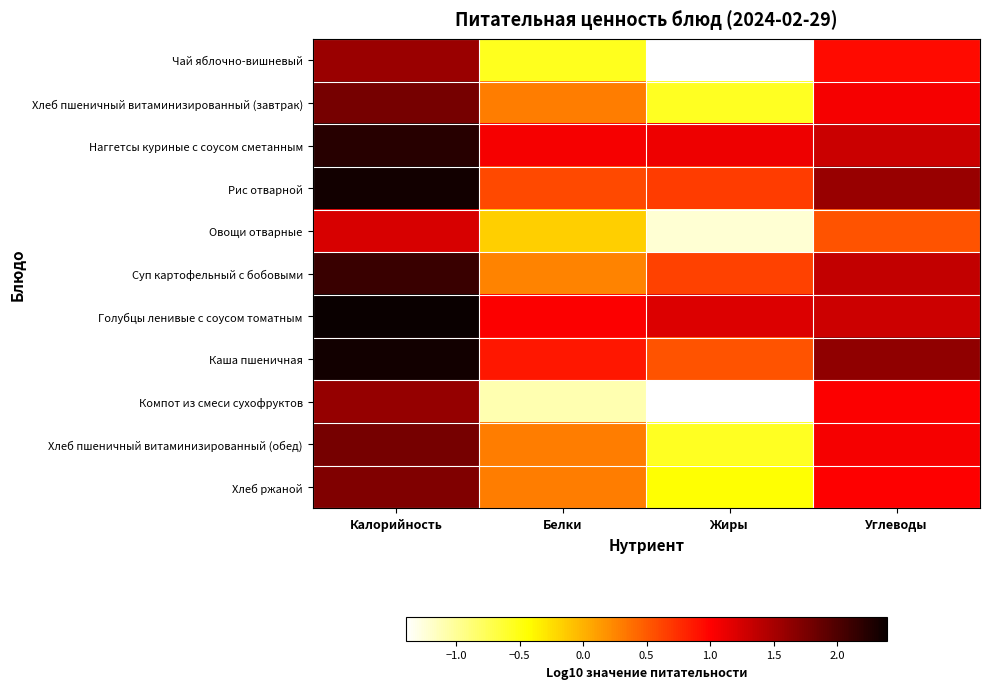

How many data points in Суп картофельный с бобовыми are above 1?

2